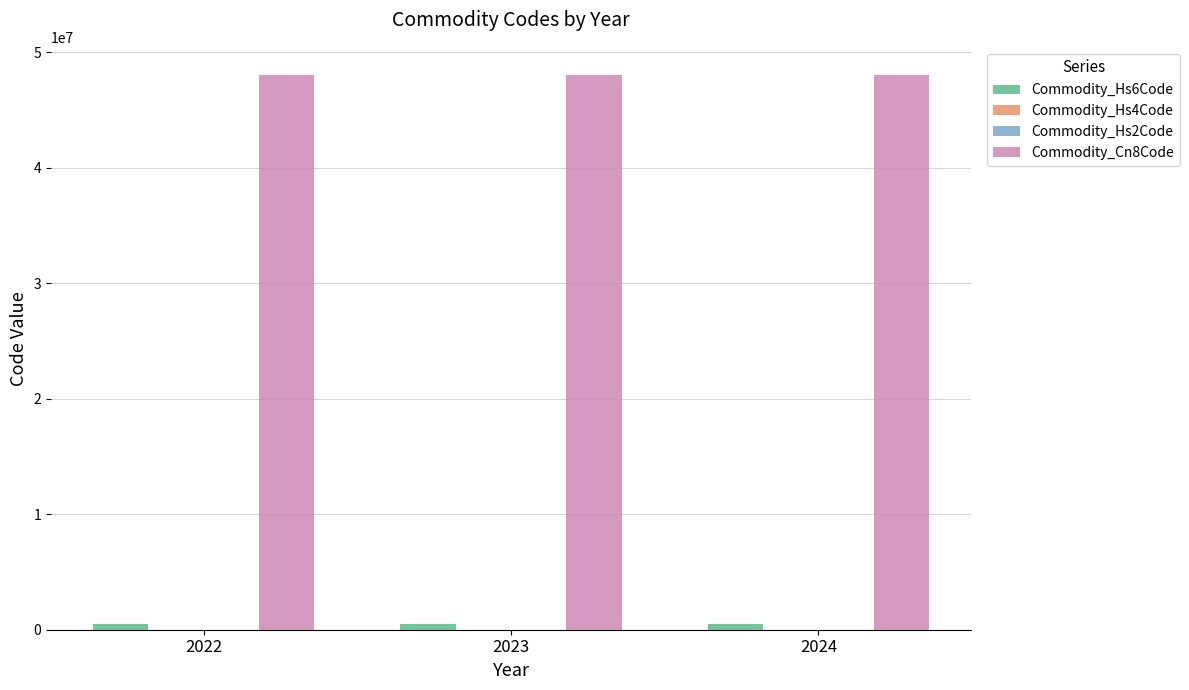

What is the maximum value shown in the chart?

48070030